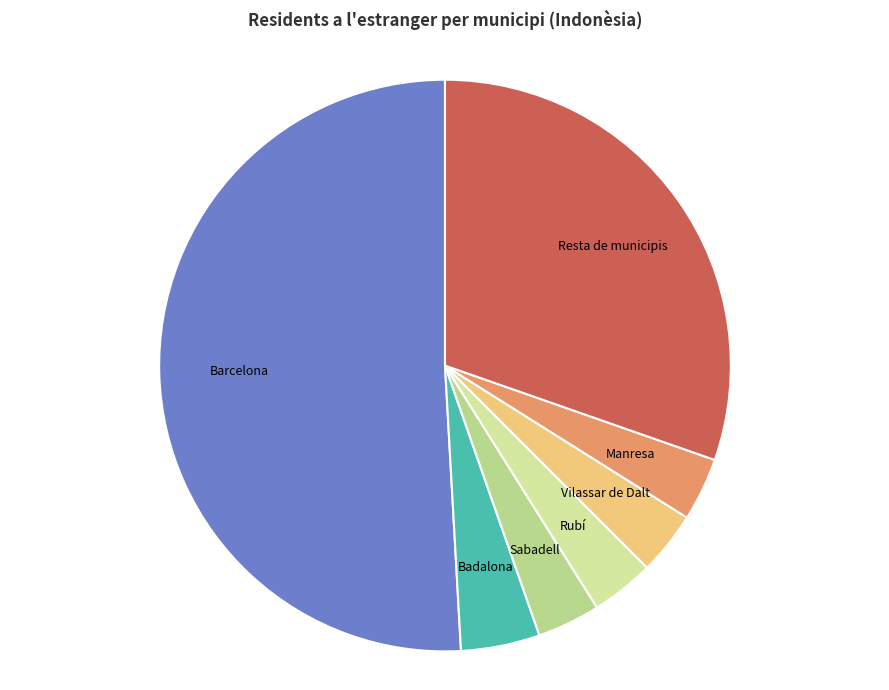

Is Barcelona the majority of the pie?

Yes